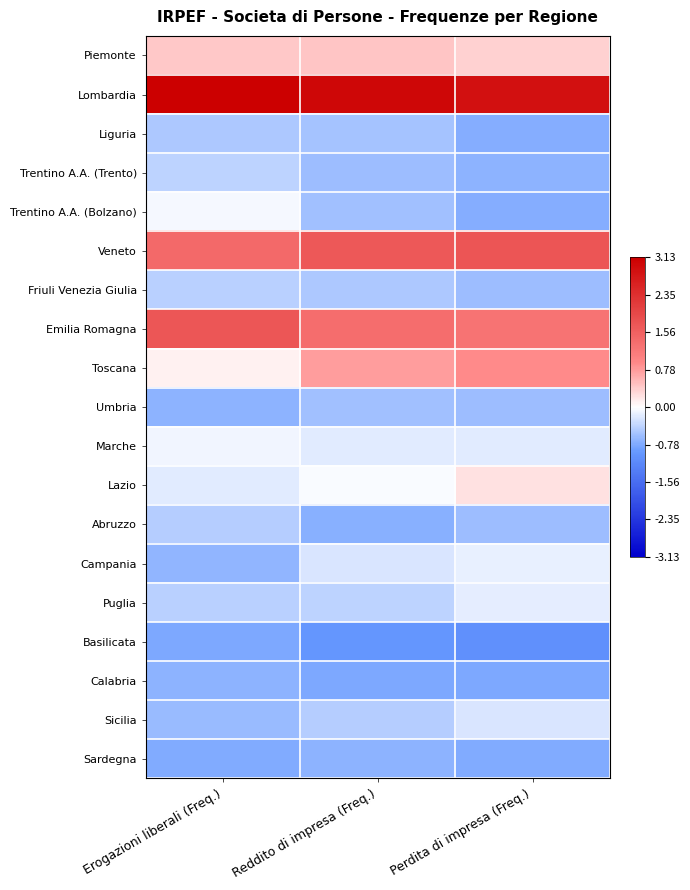

Reading left to right, transcribe all the data shown in this chart.

Piemonte: Erogazioni liberali (Freq.)=0.4	Reddito di impresa (Freq.)=0.4	Perdita di impresa (Freq.)=0.4
Lombardia: Erogazioni liberali (Freq.)=3.1	Reddito di impresa (Freq.)=3.0	Perdita di impresa (Freq.)=2.9
Liguria: Erogazioni liberali (Freq.)=-0.5	Reddito di impresa (Freq.)=-0.6	Perdita di impresa (Freq.)=-0.7
Trentino A.A. (Trento): Erogazioni liberali (Freq.)=-0.4	Reddito di impresa (Freq.)=-0.6	Perdita di impresa (Freq.)=-0.7
Trentino A.A. (Bolzano): Erogazioni liberali (Freq.)=-0.1	Reddito di impresa (Freq.)=-0.6	Perdita di impresa (Freq.)=-0.7
Veneto: Erogazioni liberali (Freq.)=1.4	Reddito di impresa (Freq.)=1.7	Perdita di impresa (Freq.)=1.7
Friuli Venezia Giulia: Erogazioni liberali (Freq.)=-0.4	Reddito di impresa (Freq.)=-0.5	Perdita di impresa (Freq.)=-0.6
Emilia Romagna: Erogazioni liberali (Freq.)=1.7	Reddito di impresa (Freq.)=1.4	Perdita di impresa (Freq.)=1.3
Toscana: Erogazioni liberali (Freq.)=0.1	Reddito di impresa (Freq.)=0.8	Perdita di impresa (Freq.)=0.9
Umbria: Erogazioni liberali (Freq.)=-0.7	Reddito di impresa (Freq.)=-0.6	Perdita di impresa (Freq.)=-0.6
Marche: Erogazioni liberali (Freq.)=-0.1	Reddito di impresa (Freq.)=-0.2	Perdita di impresa (Freq.)=-0.2
Lazio: Erogazioni liberali (Freq.)=-0.2	Reddito di impresa (Freq.)=-0.0	Perdita di impresa (Freq.)=0.2
Abruzzo: Erogazioni liberali (Freq.)=-0.4	Reddito di impresa (Freq.)=-0.7	Perdita di impresa (Freq.)=-0.6
Campania: Erogazioni liberali (Freq.)=-0.7	Reddito di impresa (Freq.)=-0.2	Perdita di impresa (Freq.)=-0.1
Puglia: Erogazioni liberali (Freq.)=-0.4	Reddito di impresa (Freq.)=-0.4	Perdita di impresa (Freq.)=-0.2
Basilicata: Erogazioni liberali (Freq.)=-0.8	Reddito di impresa (Freq.)=-1.0	Perdita di impresa (Freq.)=-1.1
Calabria: Erogazioni liberali (Freq.)=-0.7	Reddito di impresa (Freq.)=-0.8	Perdita di impresa (Freq.)=-0.8
Sicilia: Erogazioni liberali (Freq.)=-0.6	Reddito di impresa (Freq.)=-0.4	Perdita di impresa (Freq.)=-0.2
Sardegna: Erogazioni liberali (Freq.)=-0.8	Reddito di impresa (Freq.)=-0.7	Perdita di impresa (Freq.)=-0.8